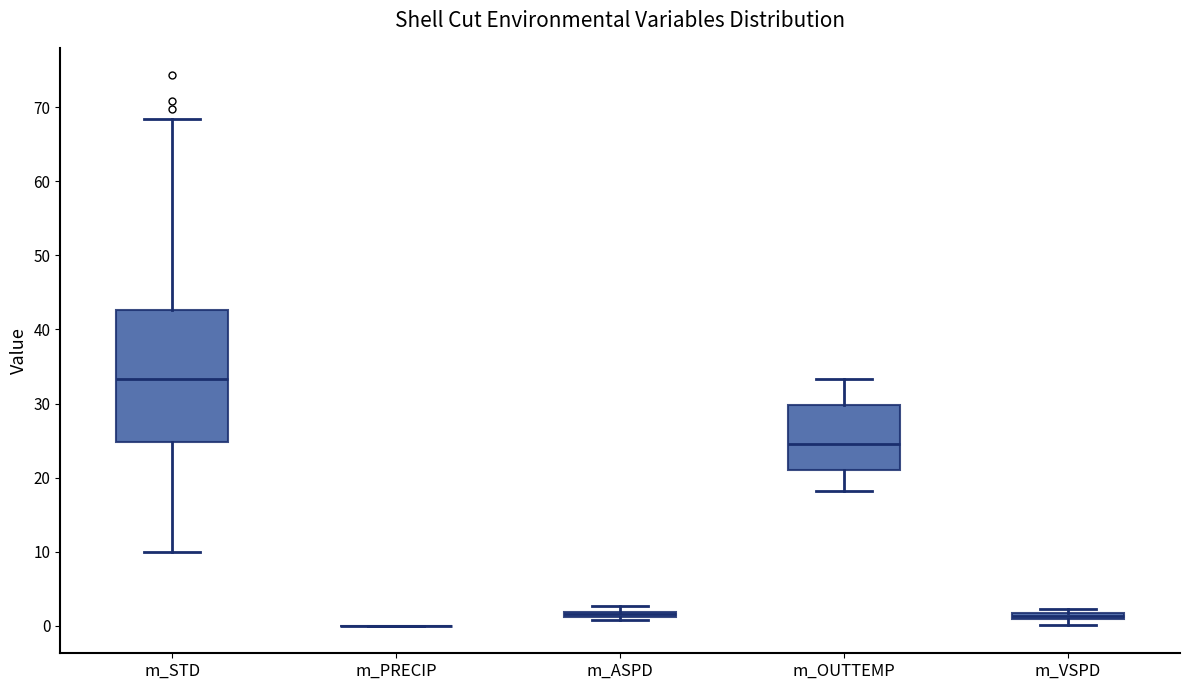

Where is the upper edge of the box for m_ASPD on the y-axis? The values are not printed on the chart, so give them approximately, as read against the axis.

2